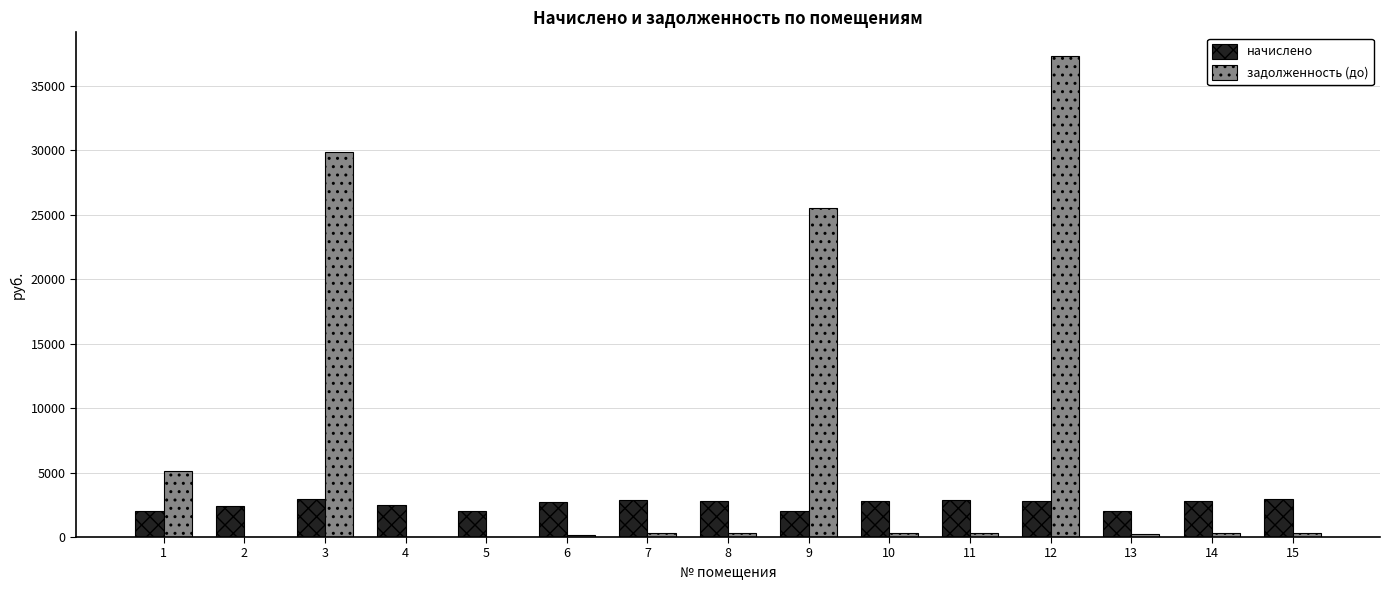

What is the sum of all начислено values?

38432.8